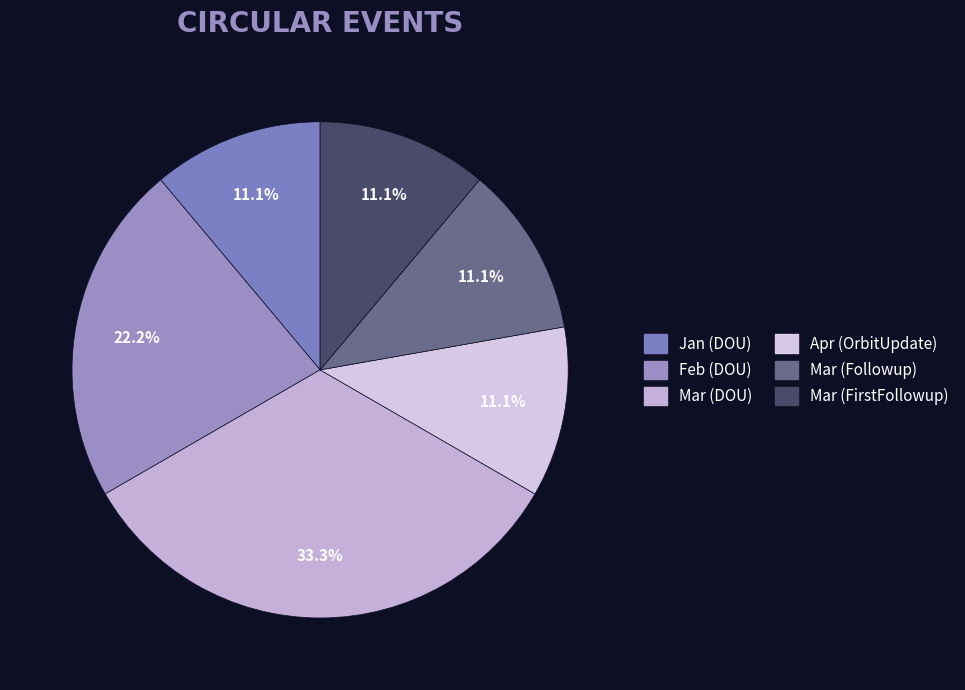

Which has a higher value, Mar (Followup) or Jan (DOU)?

Mar (Followup)